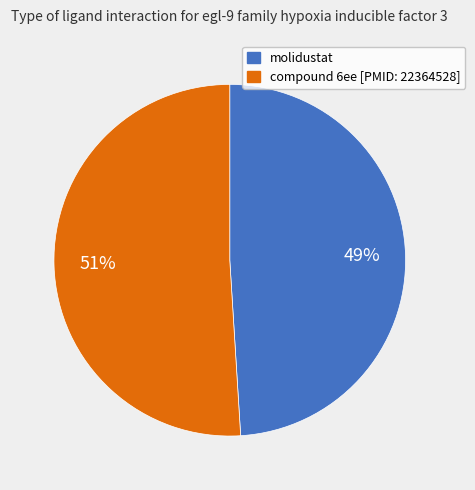

Is the sum of compound 6ee [PMID: 22364528] and molidustat greater than half?

Yes